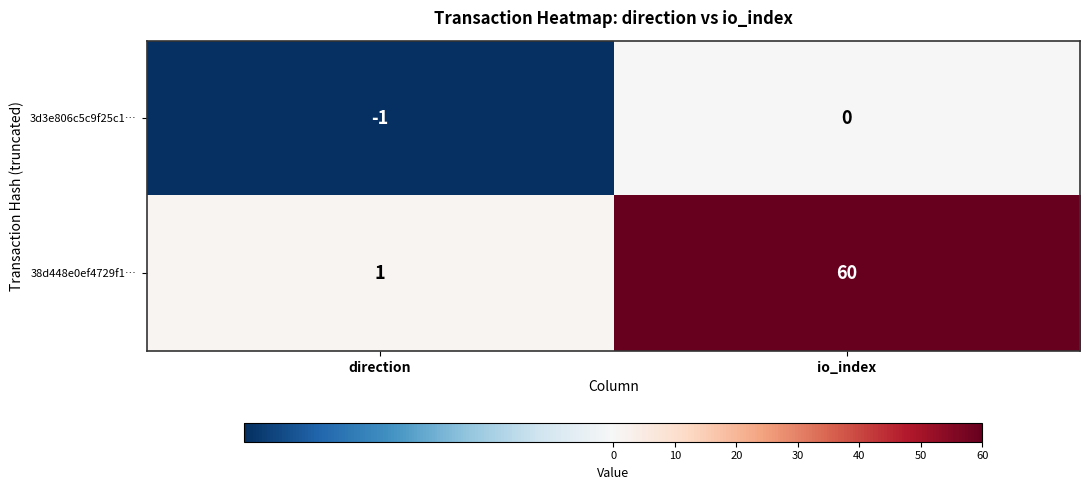

Rank the series at direction from highest to lowest value.

38d448e0ef4729f1…, 3d3e806c5c9f25c1…